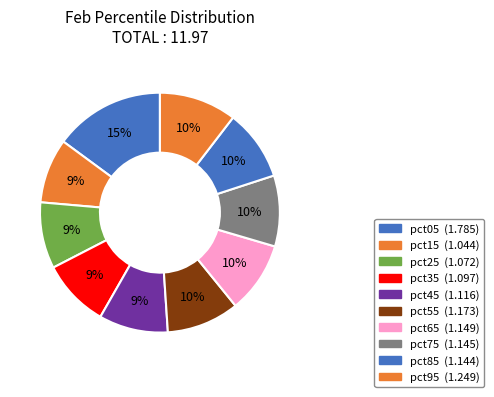

Rank the categories by value from highest to lowest.

pct05, pct95, pct55, pct65, pct75, pct85, pct45, pct35, pct25, pct15